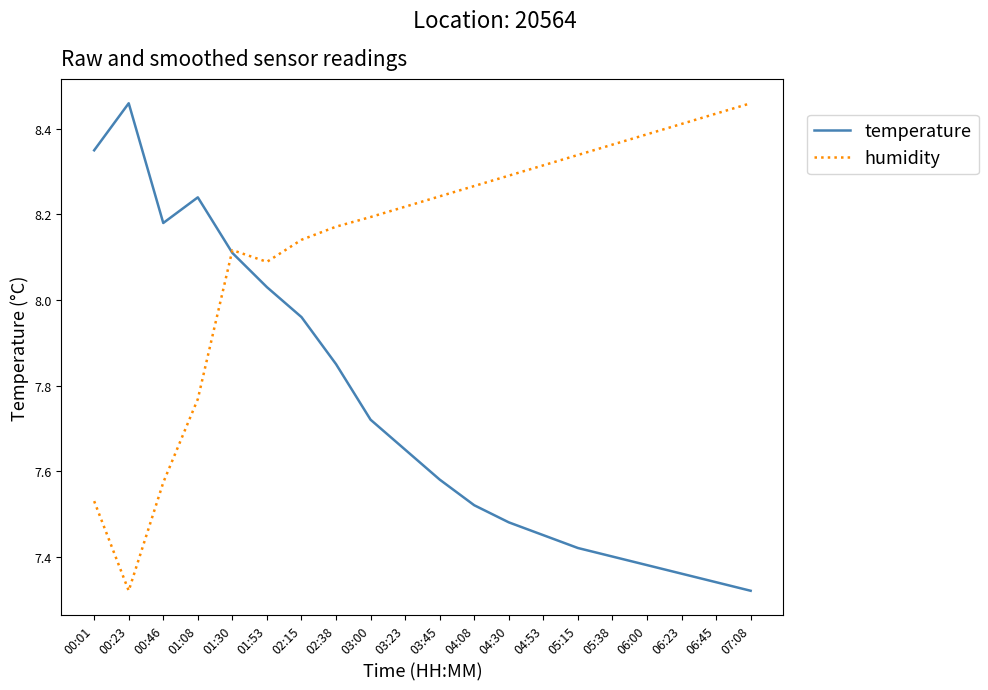

What is the difference between the temperature values at 00:46 and 00:23?

0.3